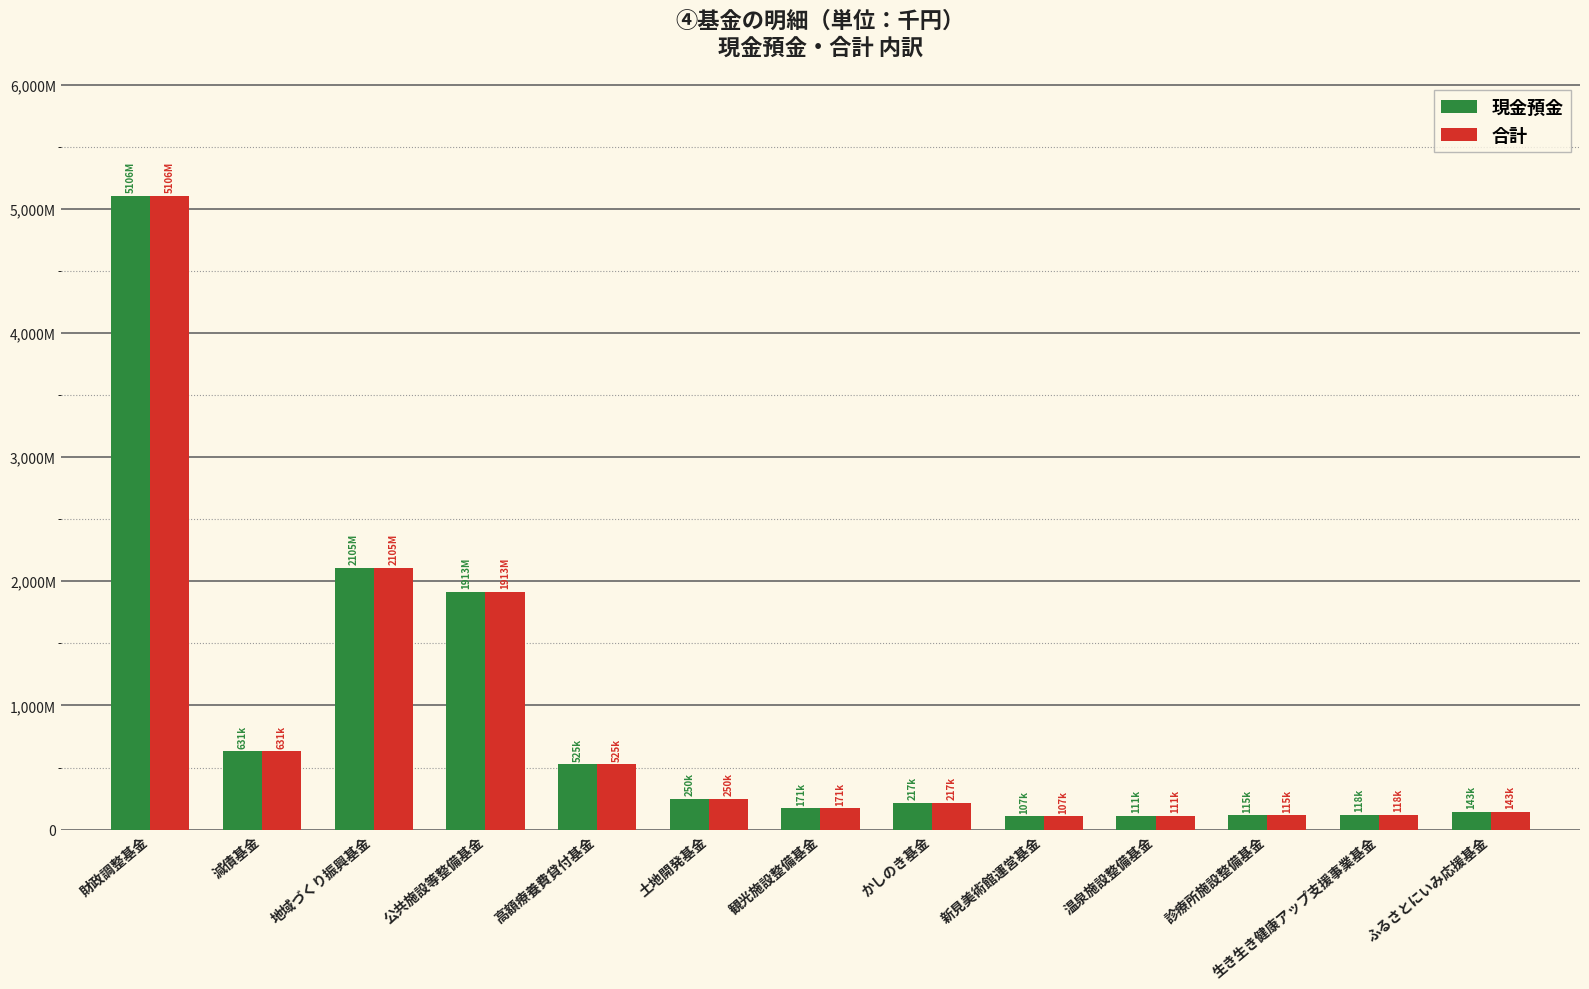

Between 財政調整基金 and かしのき基金, which series saw the biggest shift?

現金預金